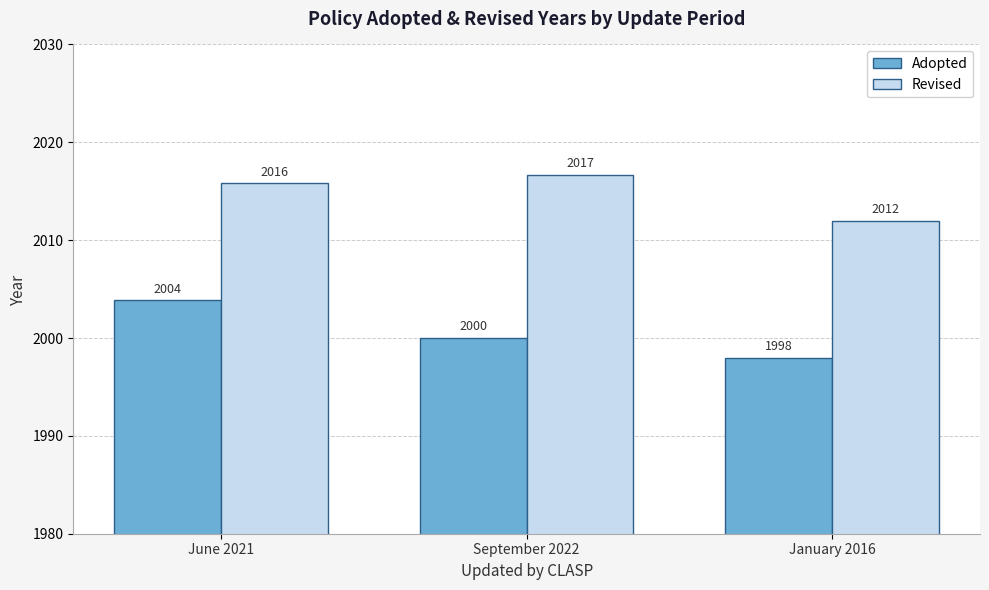

What value does the Adopted series have at June 2021?

2003.8